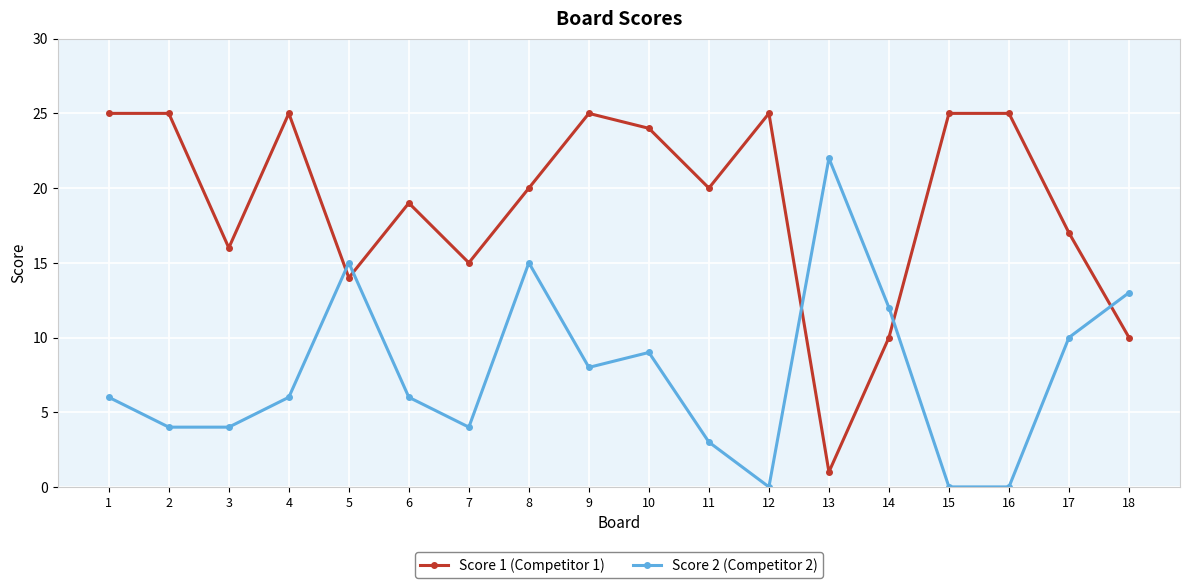

What is the maximum value shown in the chart?

25